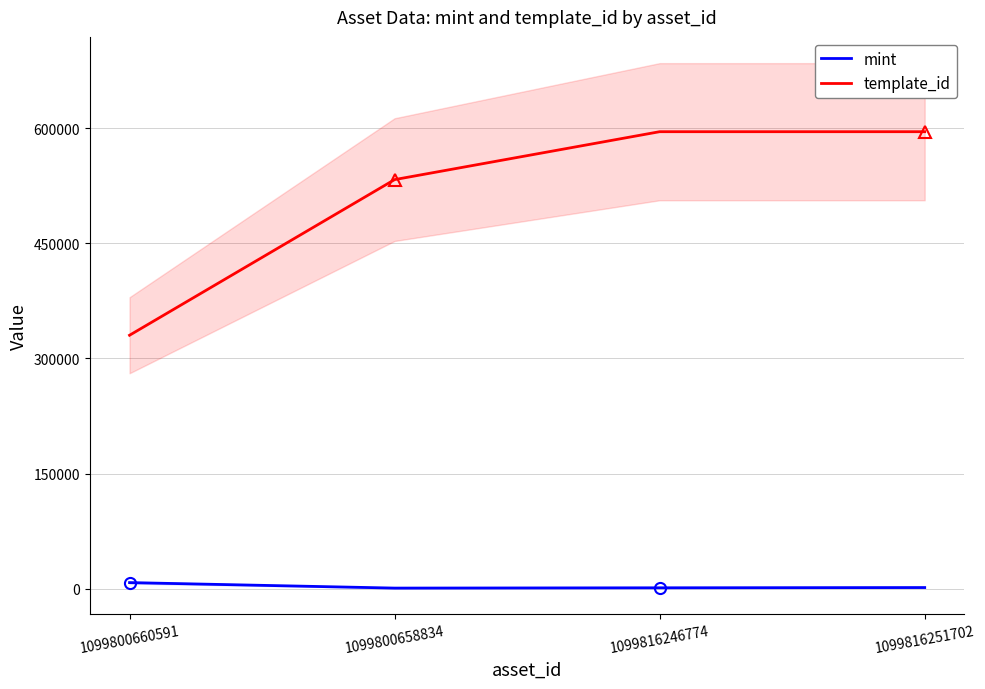

What position from the right is 1099800658834?

3